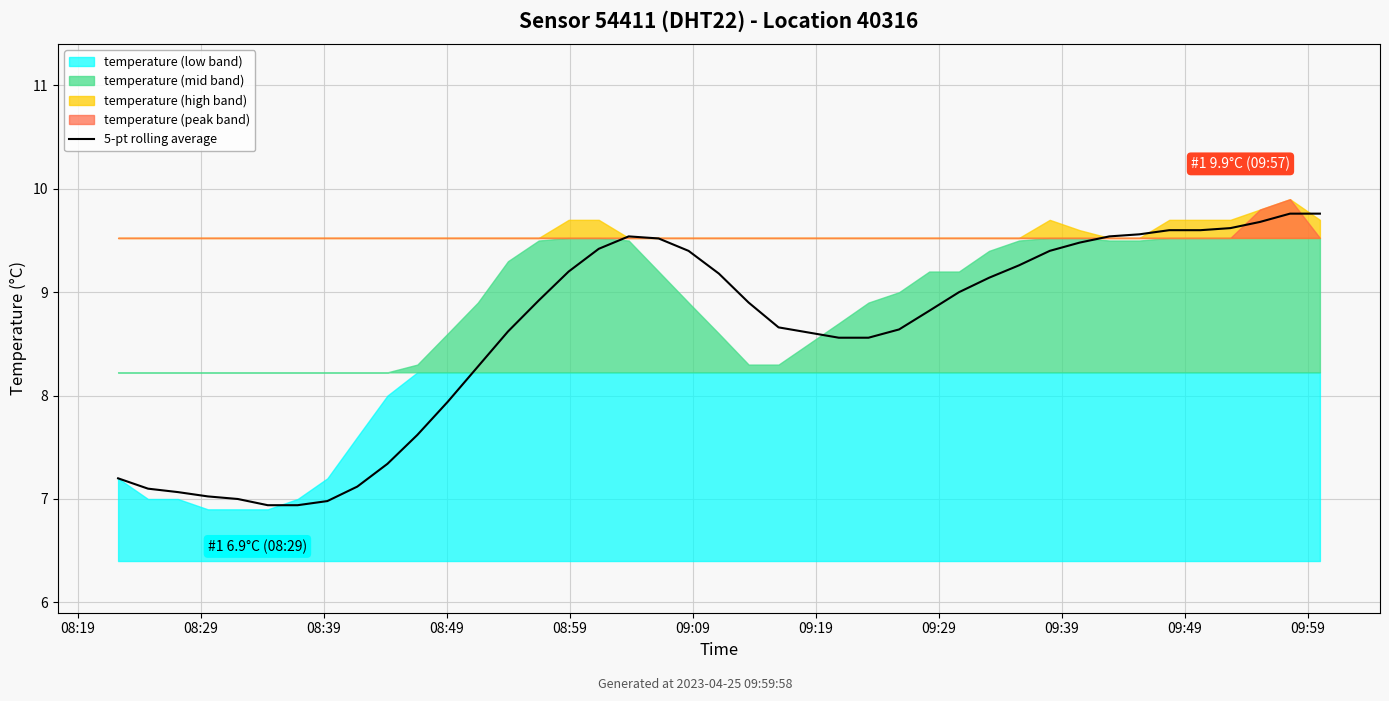

What is the minimum value for 5-pt rolling average?

6.9